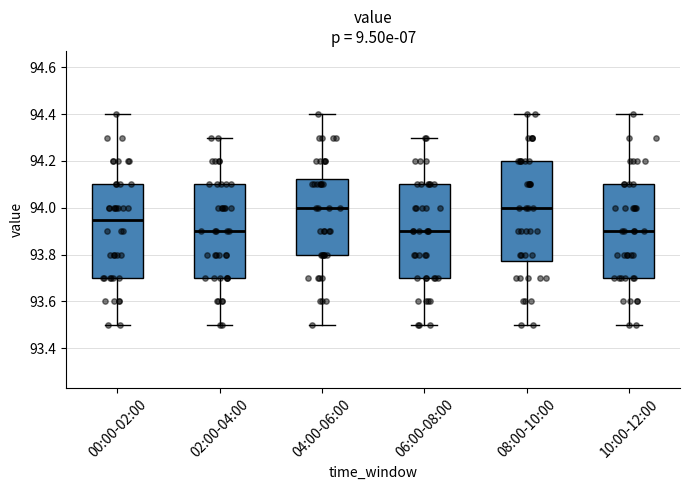

Reading left to right, read every box against the y-axis: the position of its median line, the range the box covers, and the ends of its whiskers. The values are not printed on the chart, so give them approximately, as read against the axis.

00:00-02:00: median 93.96, box 93.70 to 94.10, whiskers 93.50 to 94.40
02:00-04:00: median 93.90, box 93.70 to 94.10, whiskers 93.50 to 94.30
04:00-06:00: median 94.00, box 93.80 to 94.12, whiskers 93.50 to 94.40
06:00-08:00: median 93.90, box 93.70 to 94.10, whiskers 93.50 to 94.30
08:00-10:00: median 94.00, box 93.78 to 94.20, whiskers 93.50 to 94.40
10:00-12:00: median 93.90, box 93.70 to 94.10, whiskers 93.50 to 94.40